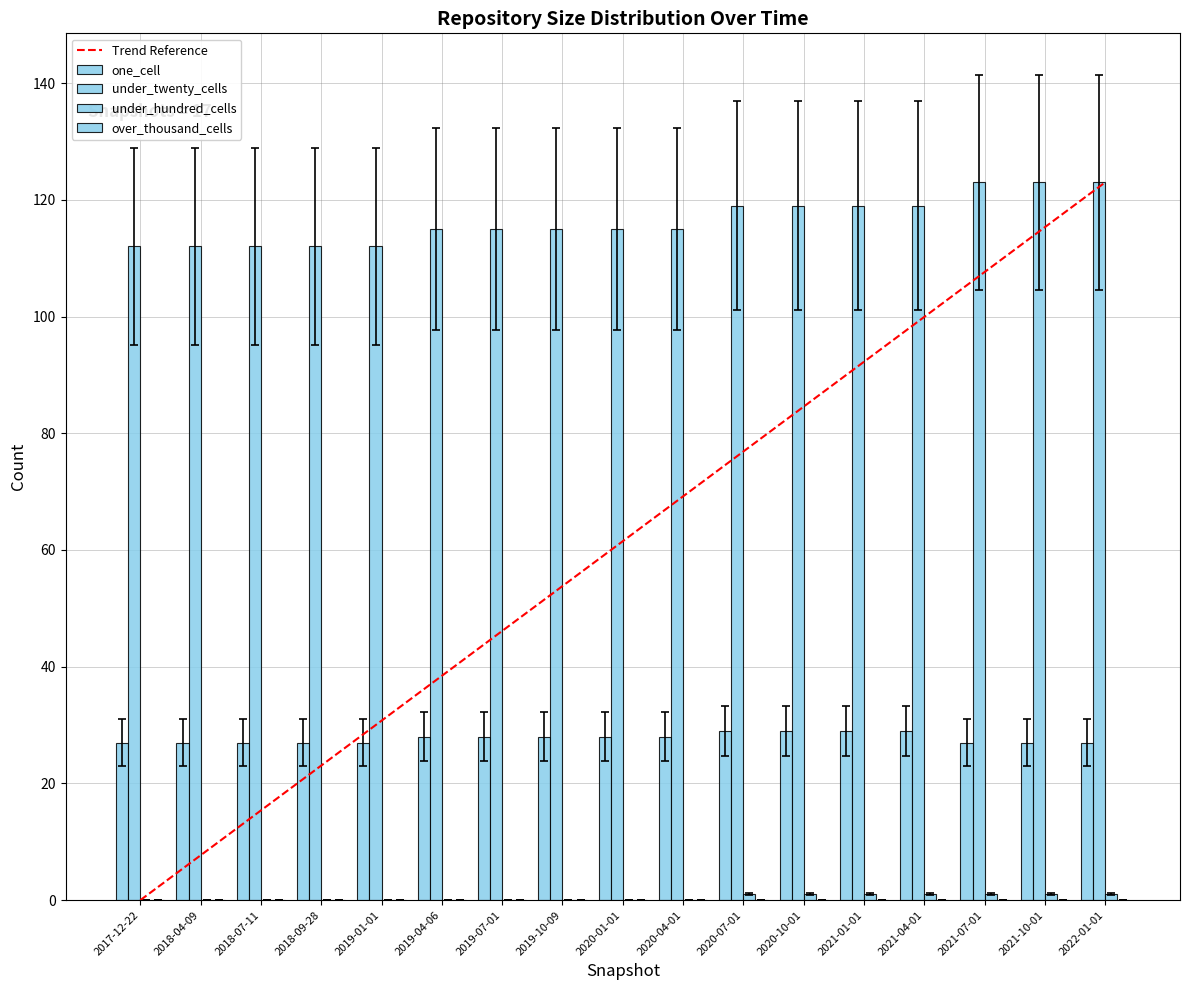

Between 2019-04-06 and 2021-10-01, which series saw the biggest shift?

under_twenty_cells